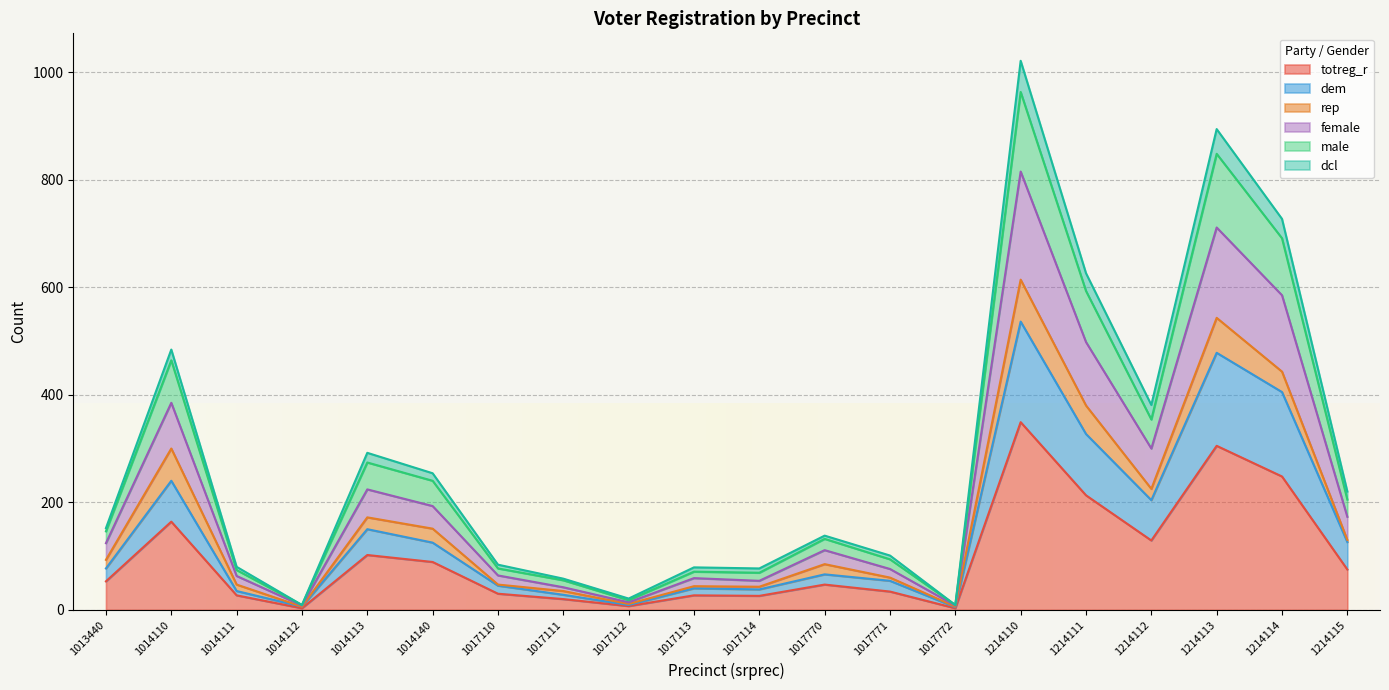

The totreg_r series shows 68 at 1014113. True or false?

False